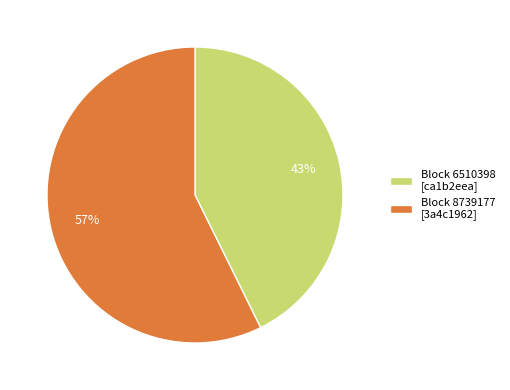

True or false: Block 8739177 [3a4c1962] accounts for 48% of the total.

False